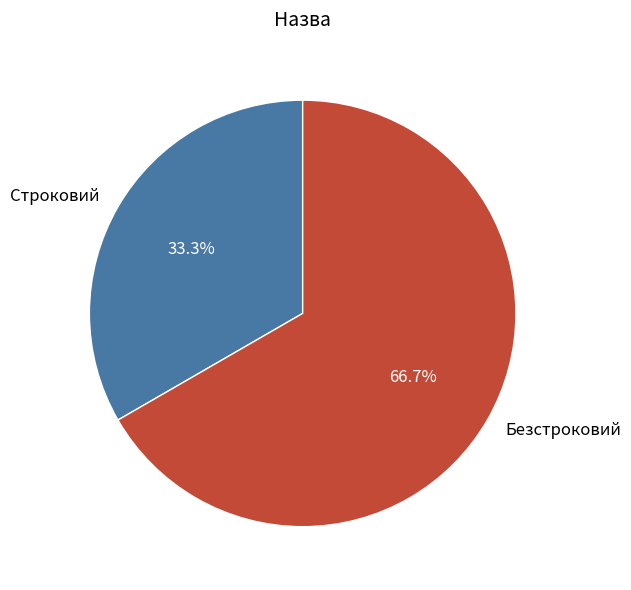

Between Строковий and Безстроковий, which is larger?

Безстроковий